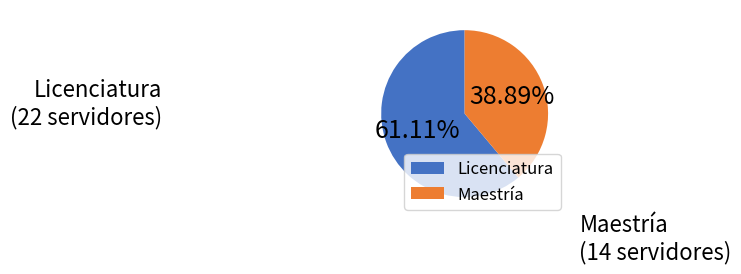

How many slices are in this pie chart?

2